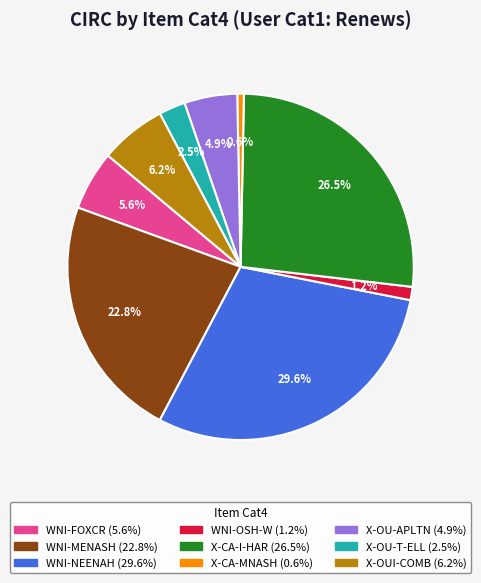

To the nearest percent, what is the difference between the X-OU-APLTN and X-CA-MNASH slice percentages?

4%